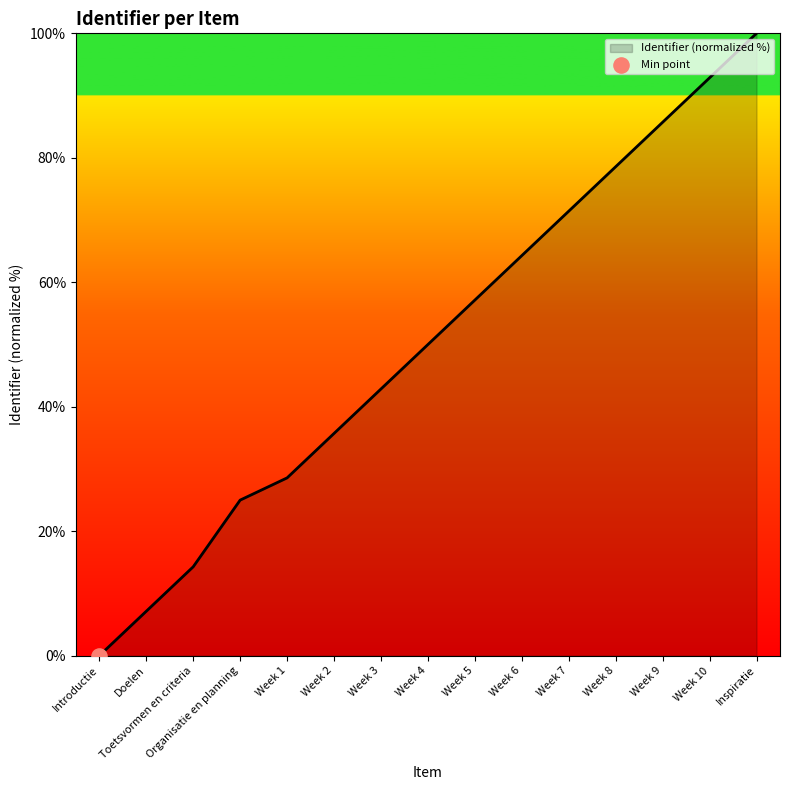

Between Organisatie en planning and Week 3, which is larger?

Week 3